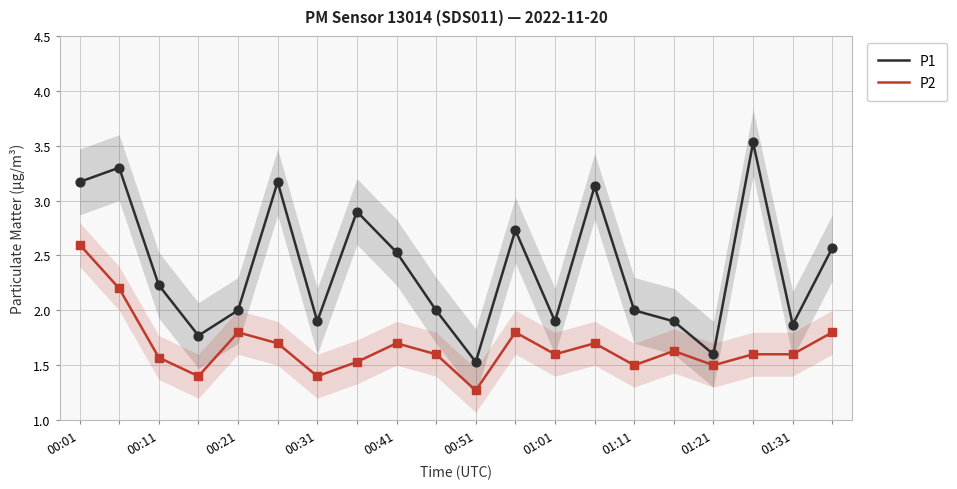

Which series has the largest total across all categories?

P1